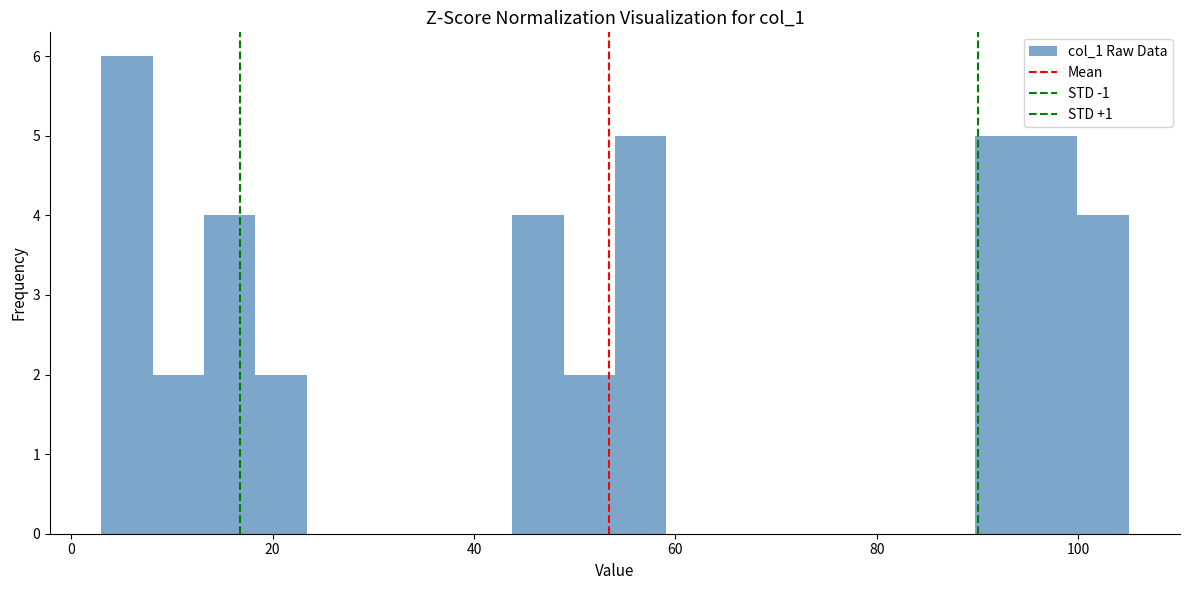

Read against the x-axis, roughly where is the centre of the tallest bar?

6